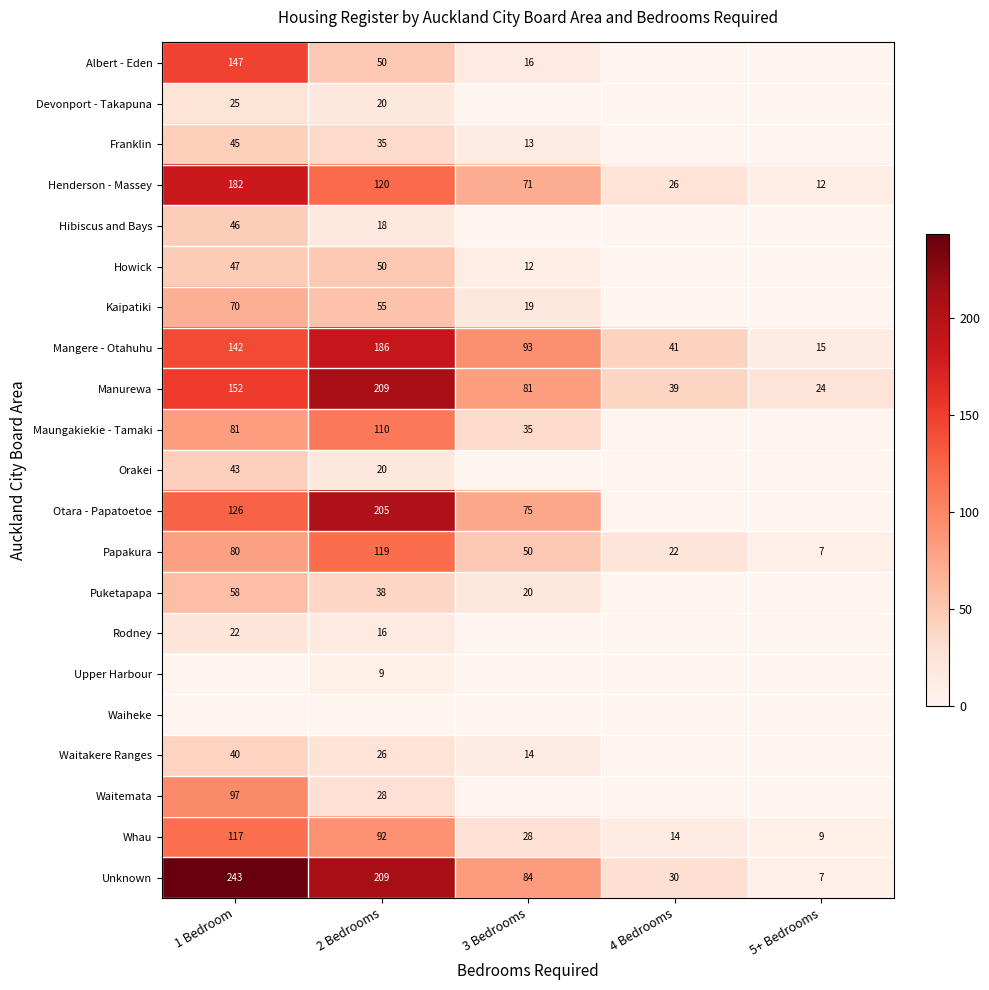

What is the difference between the Unknown values at 3 Bedrooms and 5+ Bedrooms?

77